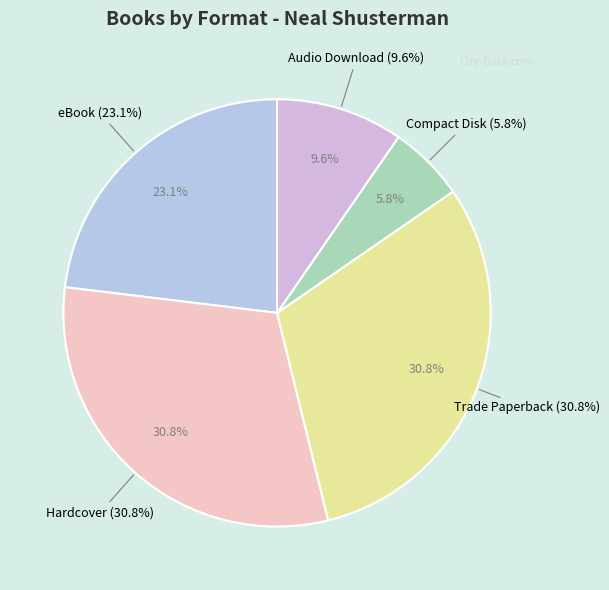

Does Hardcover account for over 50% of the chart?

No